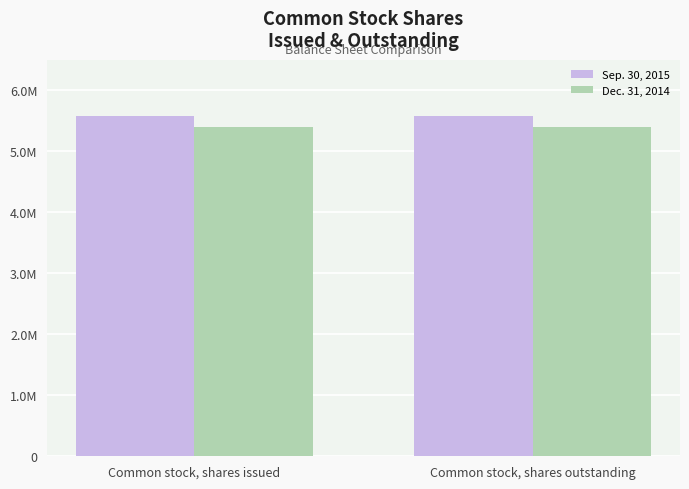

What are all the series names shown in the legend?

Sep. 30, 2015, Dec. 31, 2014